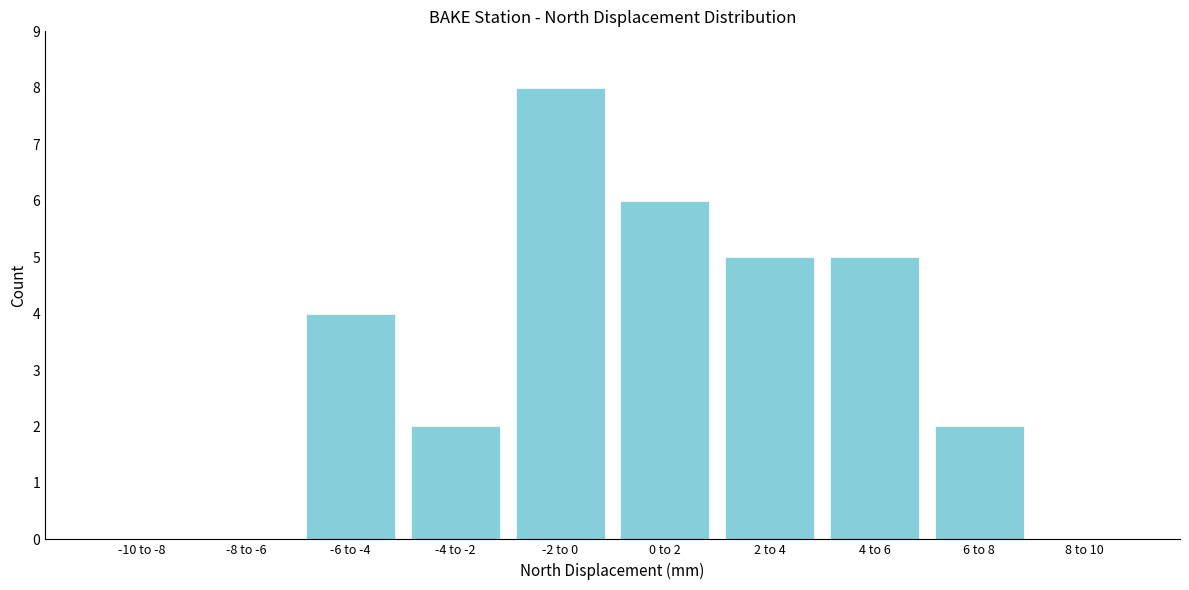

Reading right to left, list all the values displayed in this chart.

8 to 10=0	6 to 8=2	4 to 6=5	2 to 4=5	0 to 2=6	-2 to 0=8	-4 to -2=2	-6 to -4=4	-8 to -6=0	-10 to -8=0